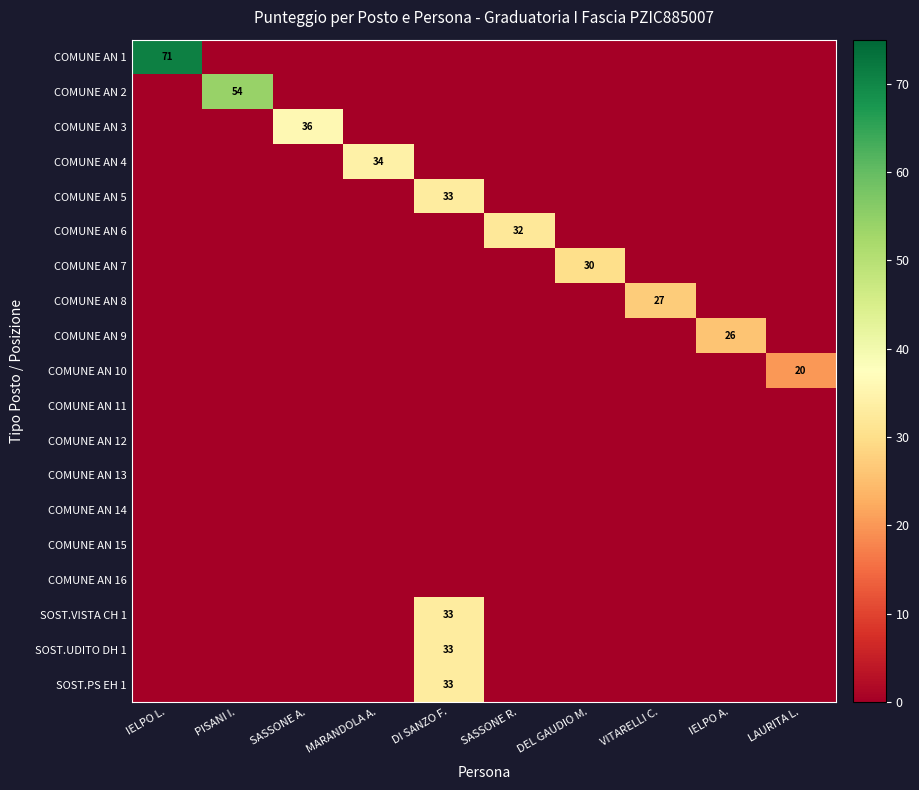

True or false: COMUNE AN 9 has a value of 26 at IELPO A..

True